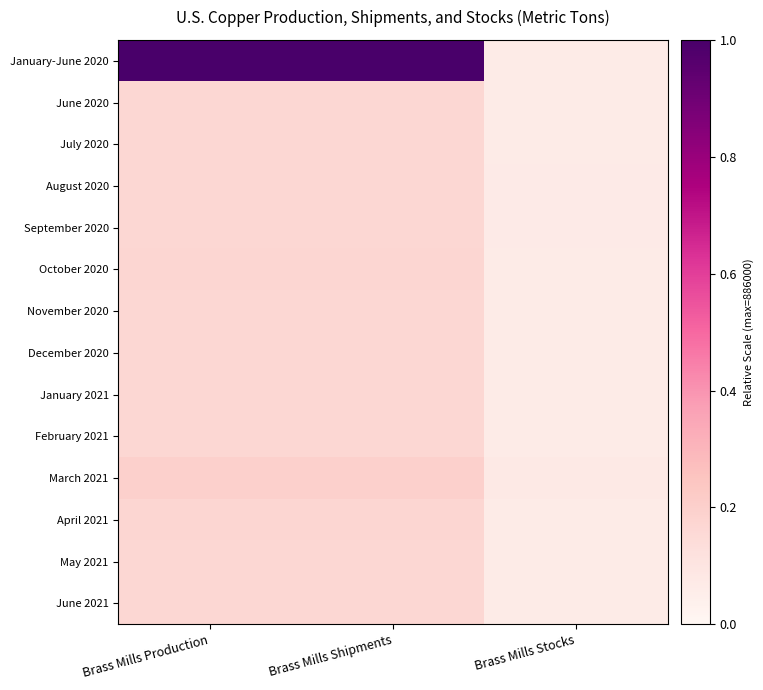

Which series has the largest range (max minus min)?

January-June 2020